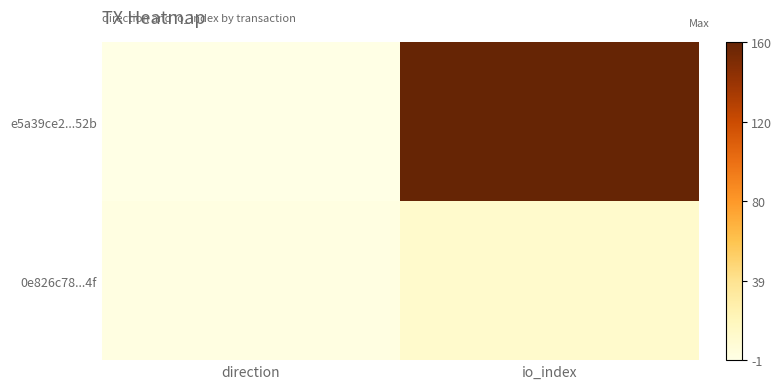

Between io_index and direction, which is larger?

io_index